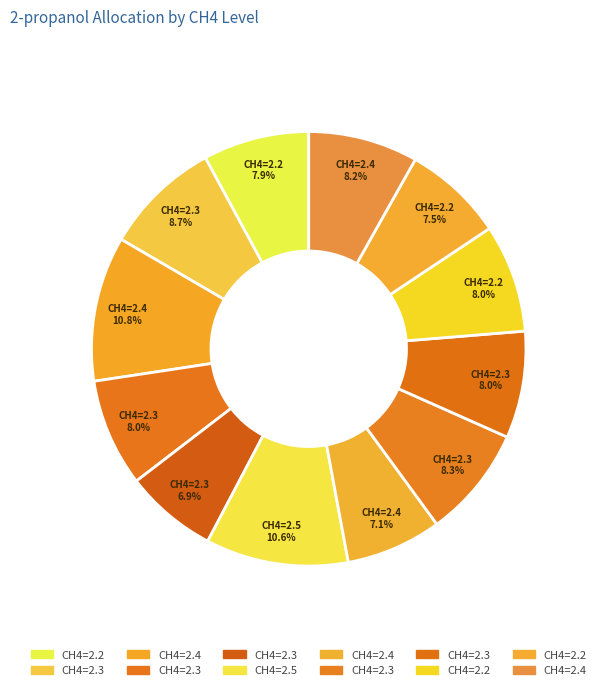

How many slices are in this pie chart?

12